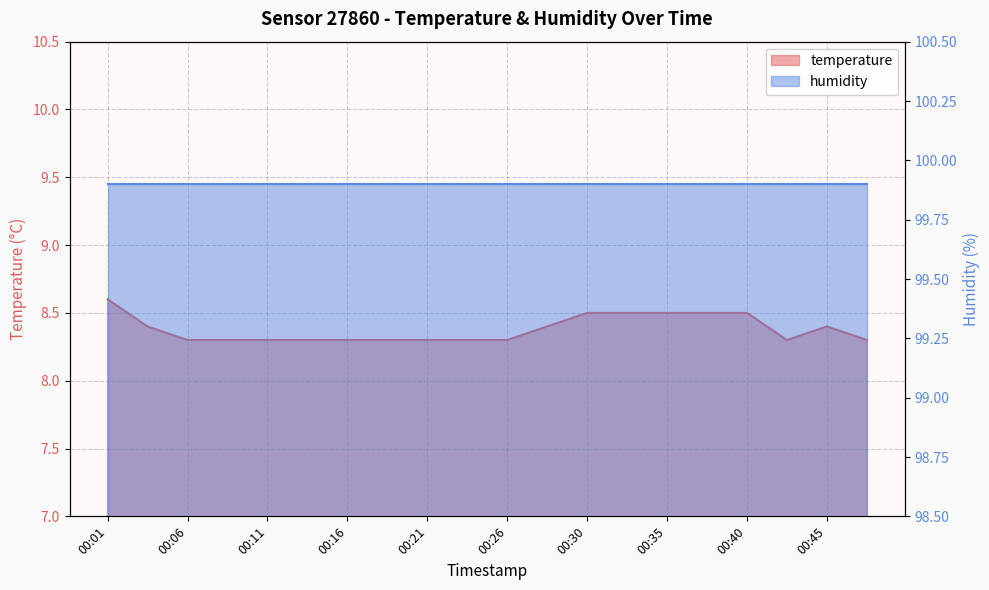

Is it true that the value at 00:35 is 2.6?

False